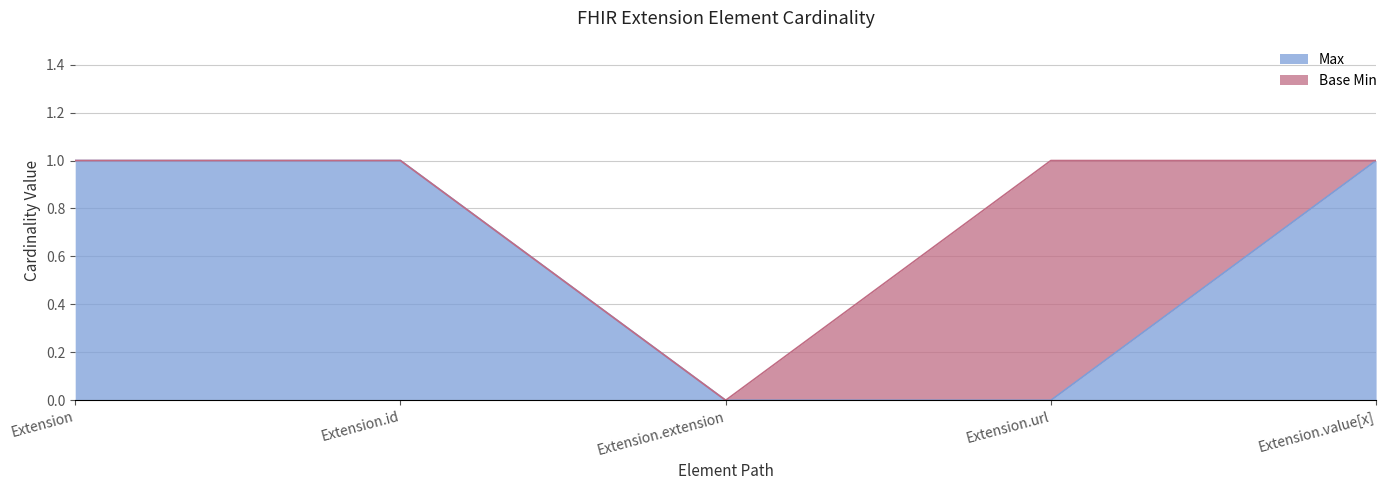

Does the chart have visible grid lines?

Yes